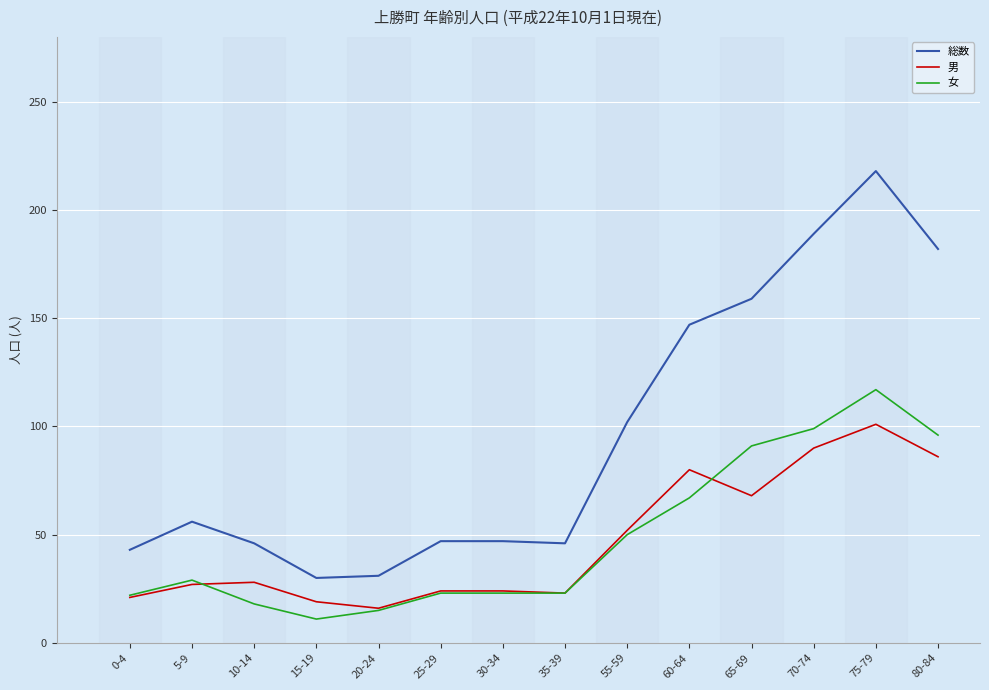

Count the number of categories in the chart.

14